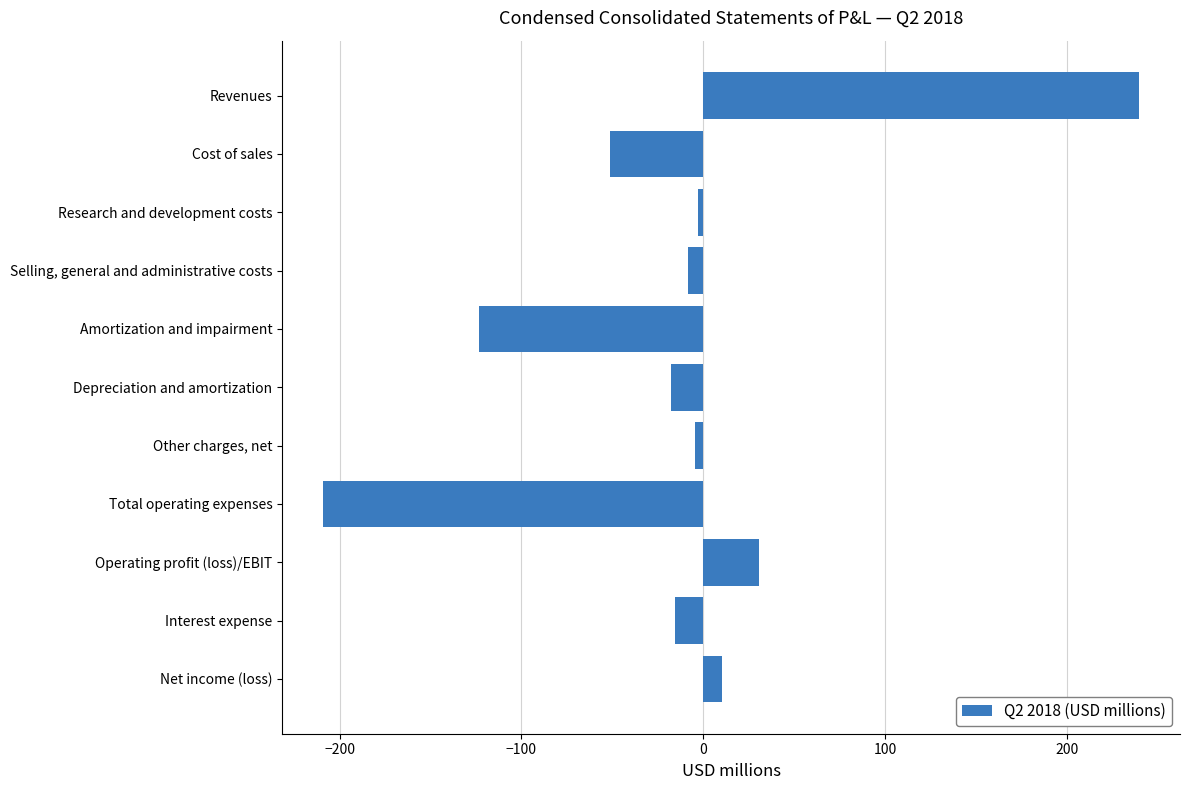

How many series are shown in this chart?

1